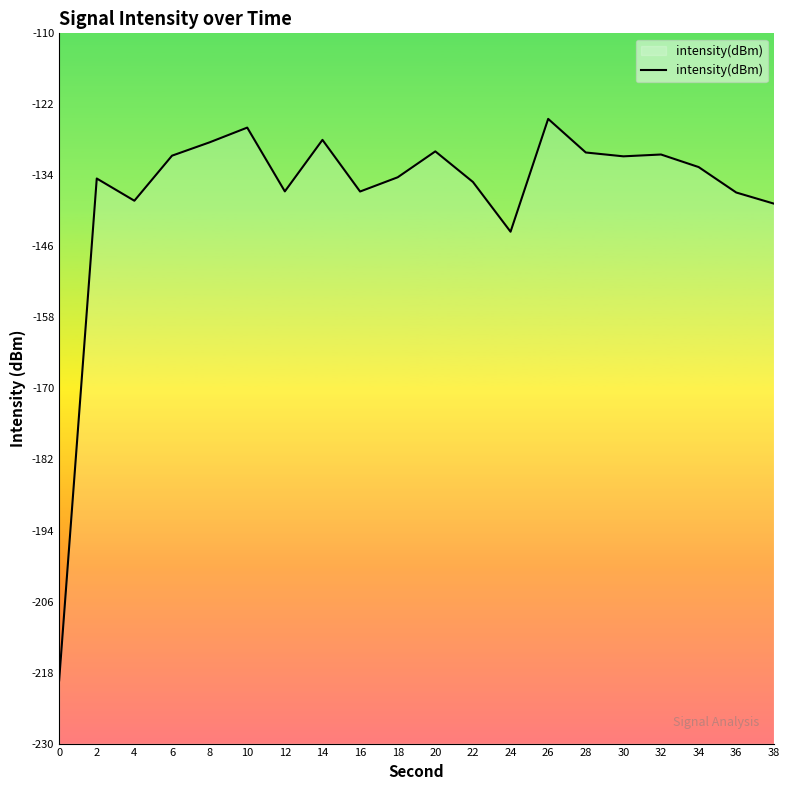

Reading right to left, extract all data points from this chart.

38=-138.8	36=-136.9	34=-132.6	32=-130.5	30=-130.8	28=-130.1	26=-124.5	24=-143.5	22=-135.1	20=-129.9	18=-134.3	16=-136.7	14=-128.0	12=-136.7	10=-125.9	8=-128.4	6=-130.7	4=-138.3	2=-134.5	0=-219.3